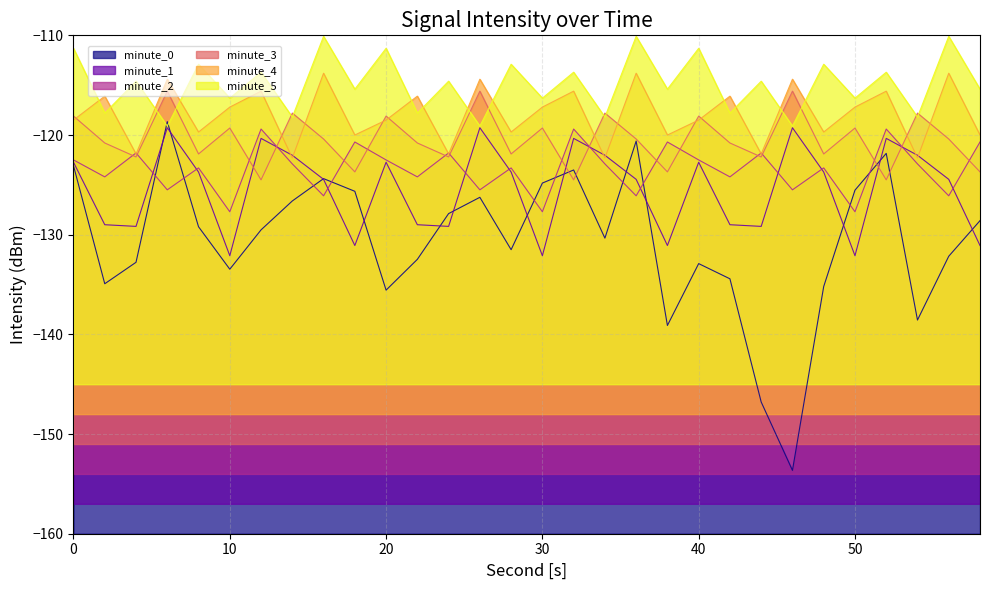

True or false: minute_1 and minute_5 cross at least once.

False